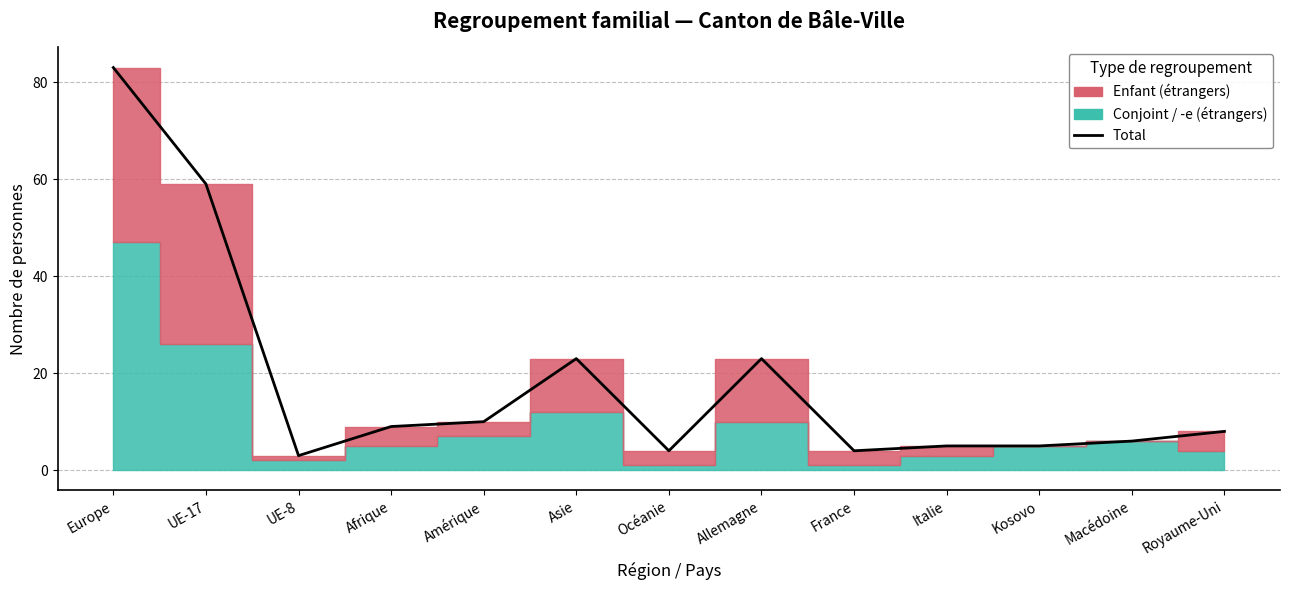

What position from the left is Kosovo?

11